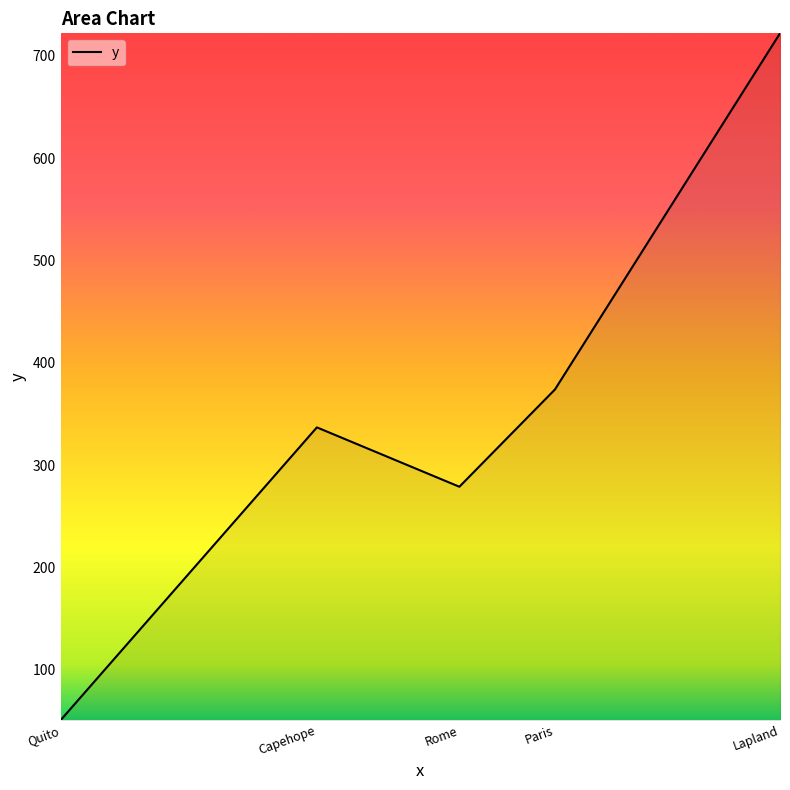

What is the difference between the maximum and second lowest values?

443